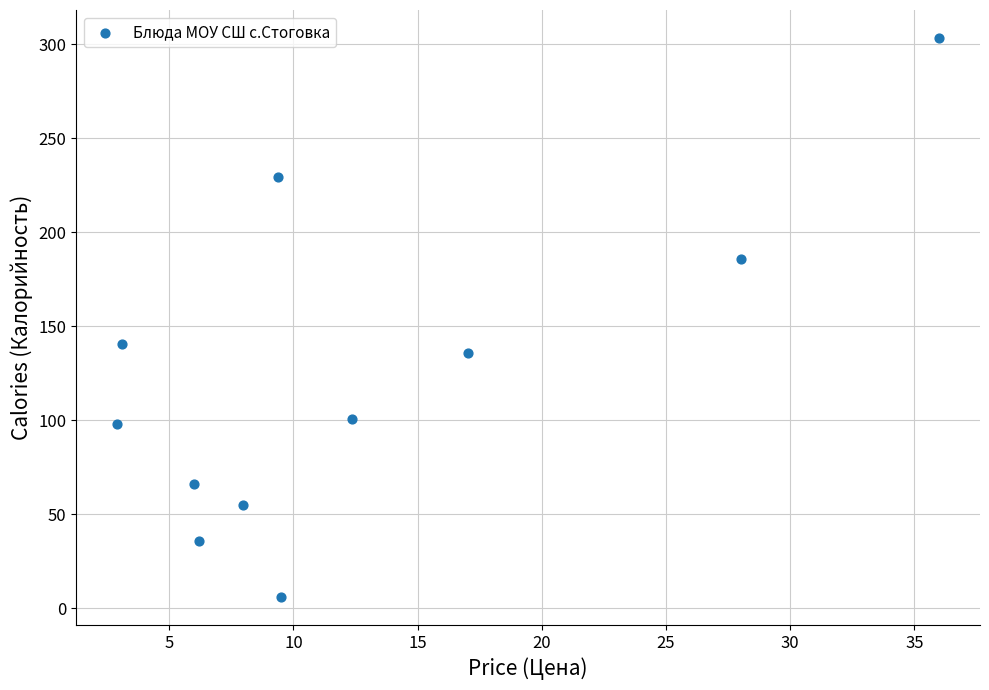

What Y value in the scatter plot is closest to 154?

140.6